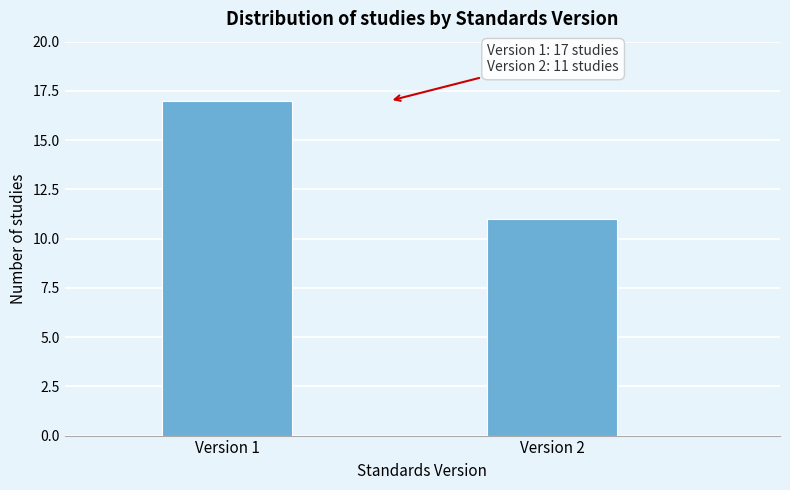

Reading left to right, extract all data points from this chart.

17	11